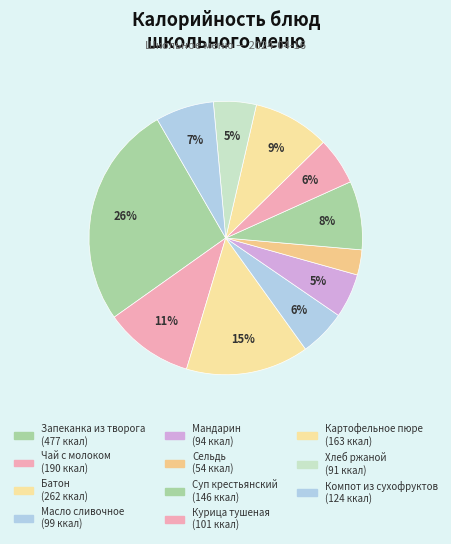

Which slice is the smallest?

Сельдь